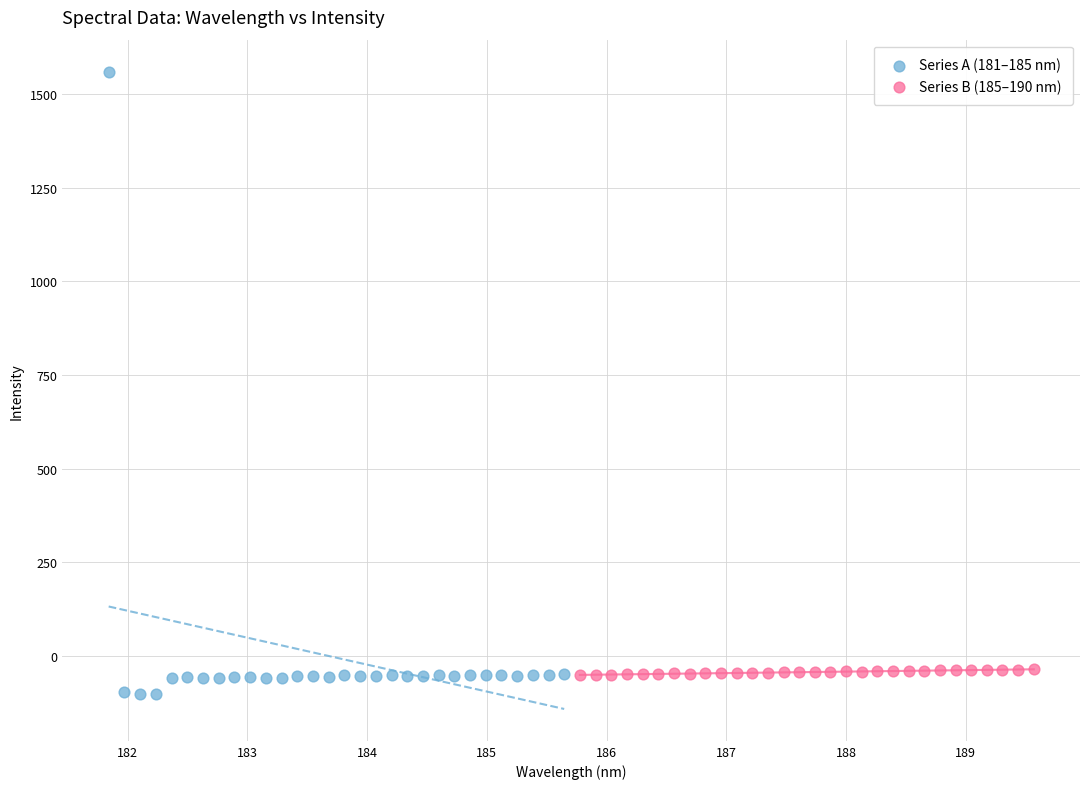

Which series has the largest Y range (max minus min)?

Series A (181–185 nm)